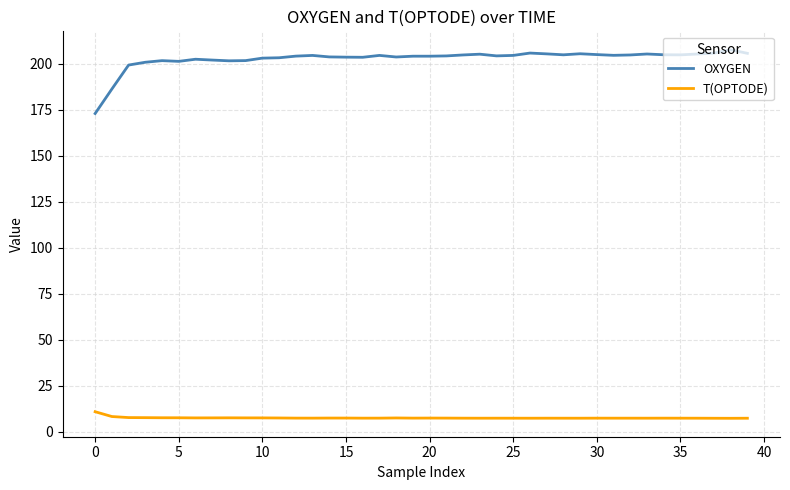

Which series has the widest spread of values?

OXYGEN